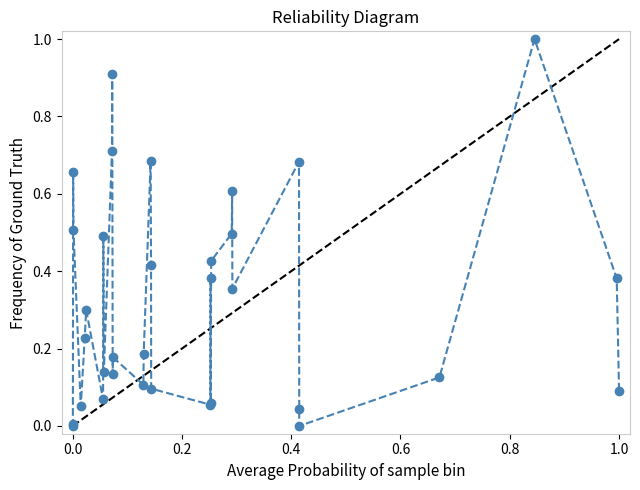

How many points are higher than both their immediate neighbors (excluding endpoints)?

10